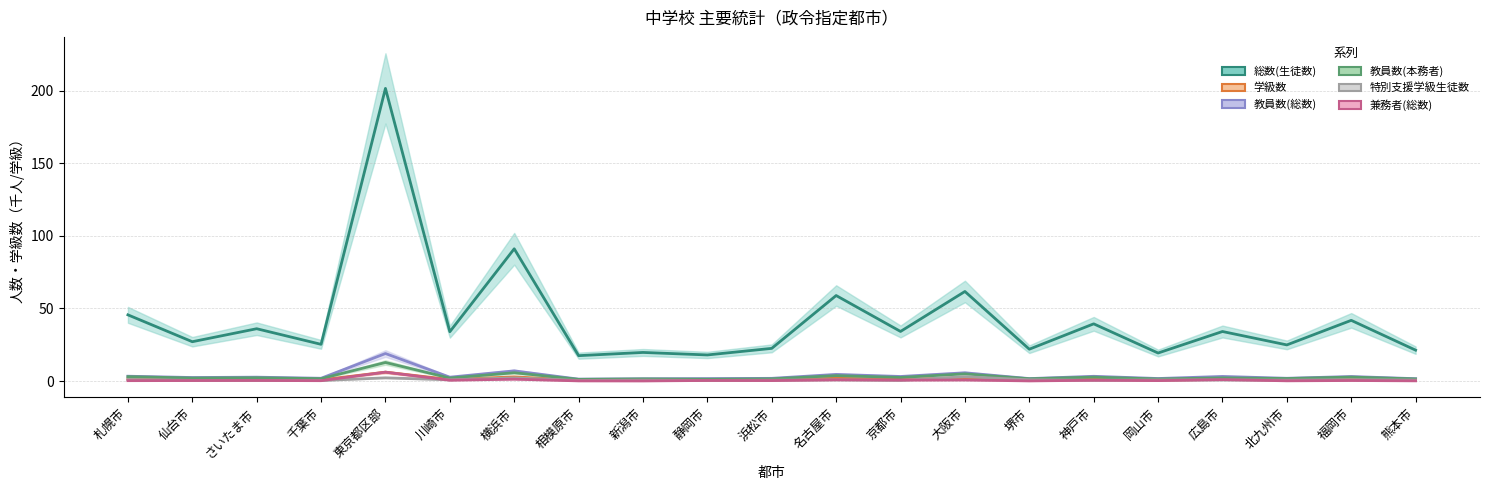

What is the label of the 1st point from the left?

札幌市